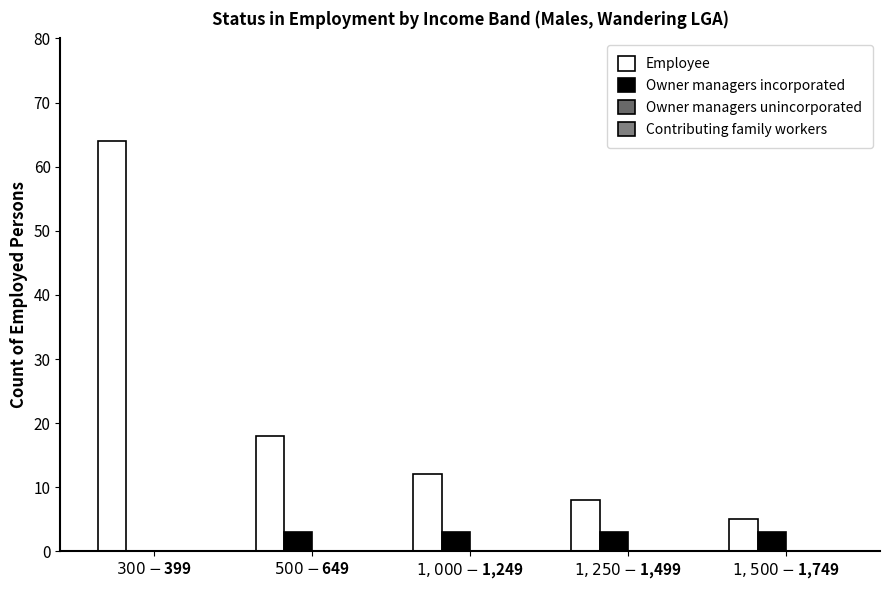

How many groups of bars are there?

5